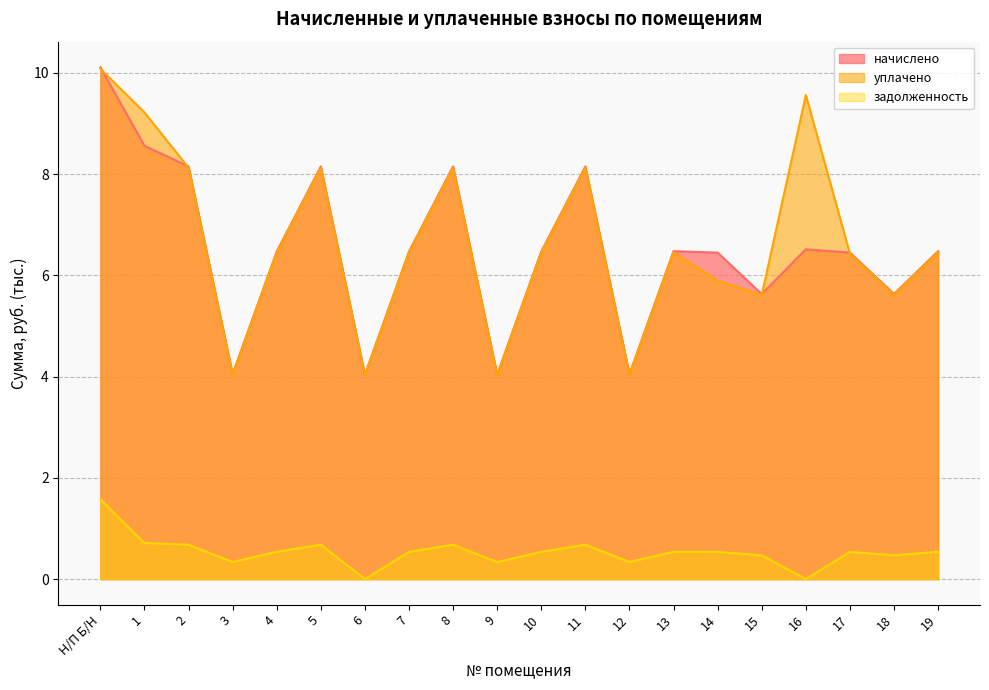

What is the difference between the уплачено values at 7 and 1?

2.8